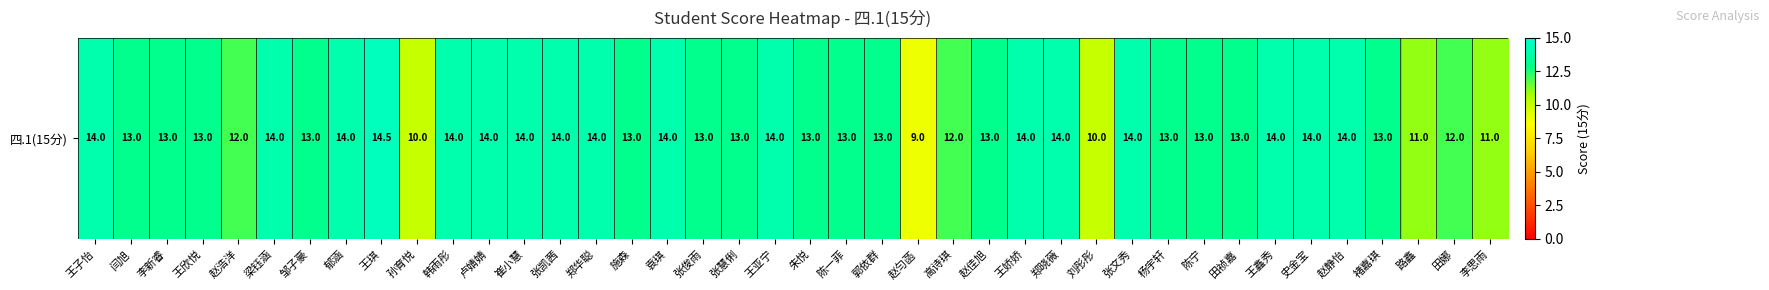

Reading left to right, list all the values displayed in this chart.

王子怡=14.0	闫旭=13.0	李新睿=13.0	王欣悦=13.0	赵浩洋=12.0	梁钰涵=14.0	邹子豪=13.0	郁涵=14.0	王琪=14.5	孙育悦=10.0	韩雨彤=14.0	卢婧婧=14.0	崔小慧=14.0	张凯茜=14.0	郑华聪=14.0	施森=13.0	袁琪=14.0	张俊雨=13.0	张慧俐=13.0	王亚宁=14.0	朱悦=13.0	陈一菲=13.0	郭依群=13.0	赵匀菡=9.0	高诗琪=12.0	赵佳旭=13.0	王娇娇=14.0	郑晓薇=14.0	刘彤彤=10.0	张文秀=14.0	杨宇轩=13.0	陈宁=13.0	田祯嘉=13.0	王鑫秀=14.0	史金宝=14.0	赵静怡=14.0	褚嘉琪=13.0	路鑫=11.0	田娜=12.0	李思雨=11.0